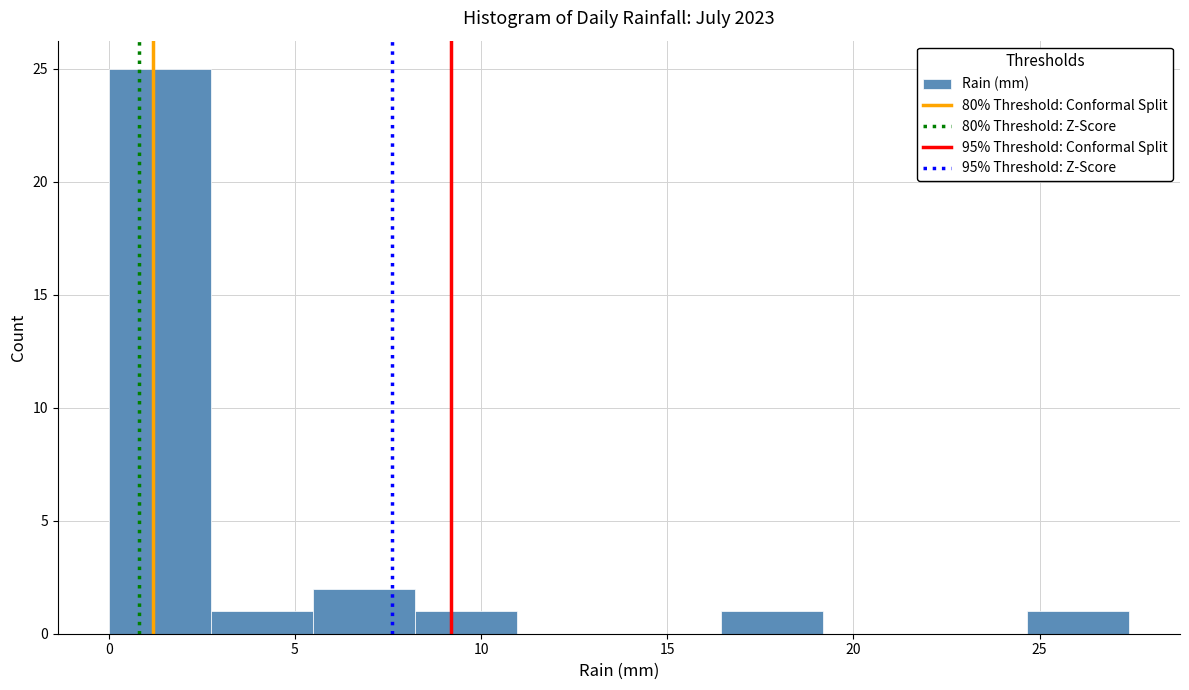

Reading left to right, list every bar in this chart as the range it spans on the x-axis followed by its height. Neither the bar edges nor the heights are printed on the chart, so give them approximately, as read against the axes.

0.0 to 2.5: 25
2.5 to 5.5: 1
5.5 to 8.0: 2
8.0 to 11.0: 1
11.0 to 13.5: 0
13.5 to 16.5: 0
16.5 to 19.0: 1
19.0 to 22.0: 0
22.0 to 24.5: 0
24.5 to 27.5: 1